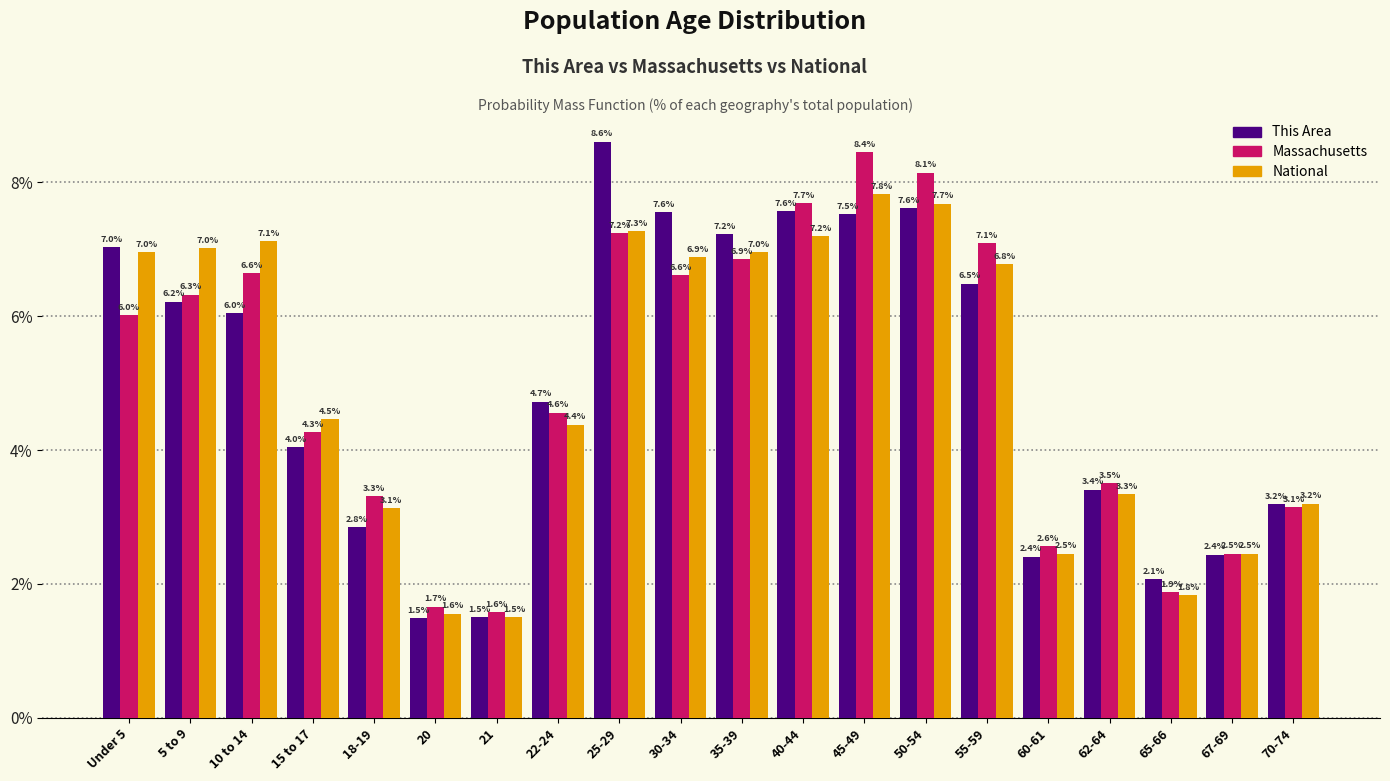

Reading left to right, transcribe all the data shown in this chart.

This Area: Under 5=7.0	5 to 9=6.2	10 to 14=6.0	15 to 17=4.0	18-19=2.8	20=1.5	21=1.5	22-24=4.7	25-29=8.6	30-34=7.6	35-39=7.2	40-44=7.6	45-49=7.5	50-54=7.6	55-59=6.5	60-61=2.4	62-64=3.4	65-66=2.1	67-69=2.4	70-74=3.2
Massachusetts: Under 5=6.0	5 to 9=6.3	10 to 14=6.6	15 to 17=4.3	18-19=3.3	20=1.7	21=1.6	22-24=4.6	25-29=7.2	30-34=6.6	35-39=6.9	40-44=7.7	45-49=8.4	50-54=8.1	55-59=7.1	60-61=2.6	62-64=3.5	65-66=1.9	67-69=2.5	70-74=3.1
National: Under 5=7.0	5 to 9=7.0	10 to 14=7.1	15 to 17=4.5	18-19=3.1	20=1.6	21=1.5	22-24=4.4	25-29=7.3	30-34=6.9	35-39=7.0	40-44=7.2	45-49=7.8	50-54=7.7	55-59=6.8	60-61=2.5	62-64=3.3	65-66=1.8	67-69=2.5	70-74=3.2